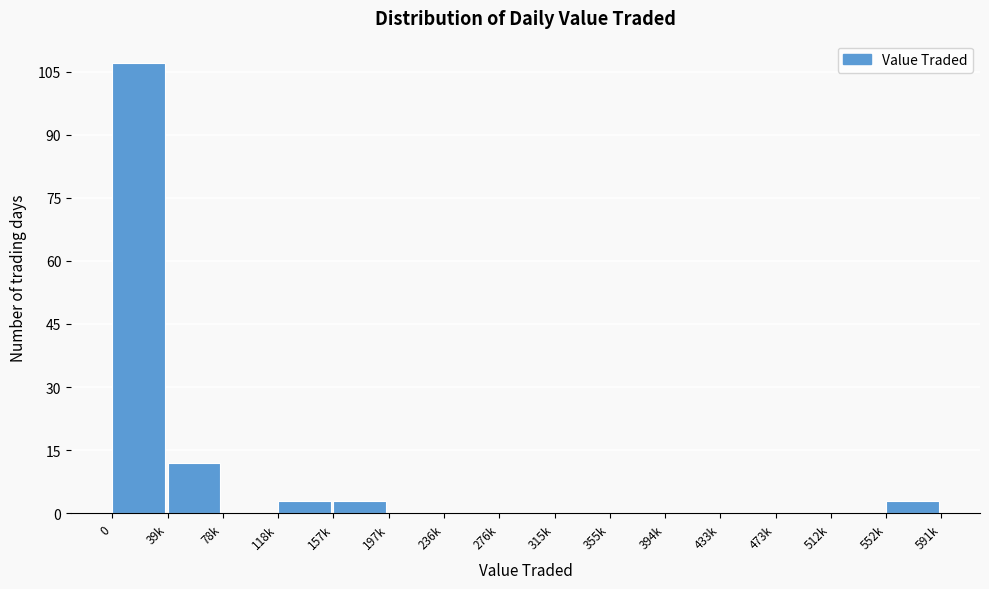

Reading left to right, list all the values displayed in this chart.

0=107	39k=12	78k=0	118k=3	157k=3	197k=0	236k=0	276k=0	315k=0	355k=0	394k=0	433k=0	473k=0	512k=0	552k=3